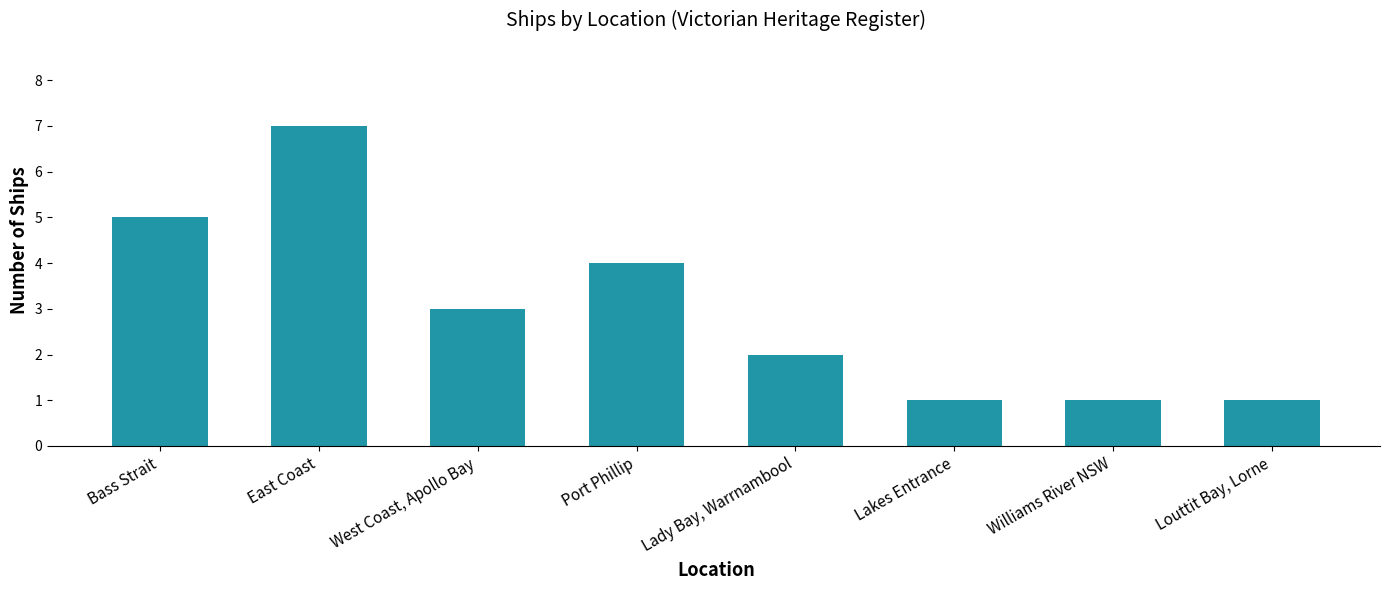

What position from the right is Bass Strait?

8